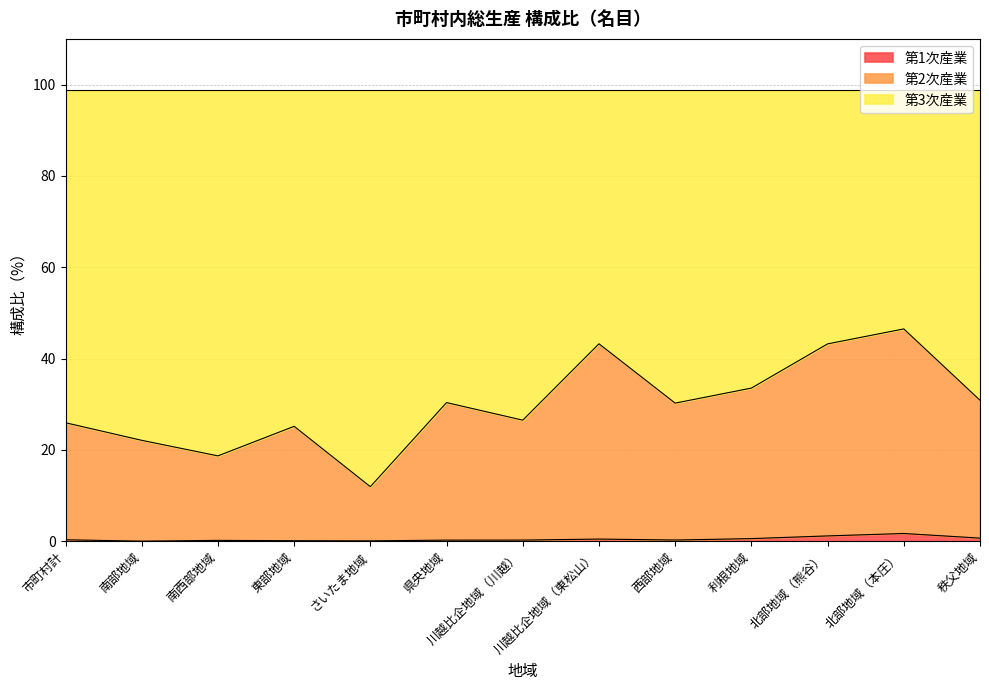

What is the average value of the 第1次産業 series?

0.5